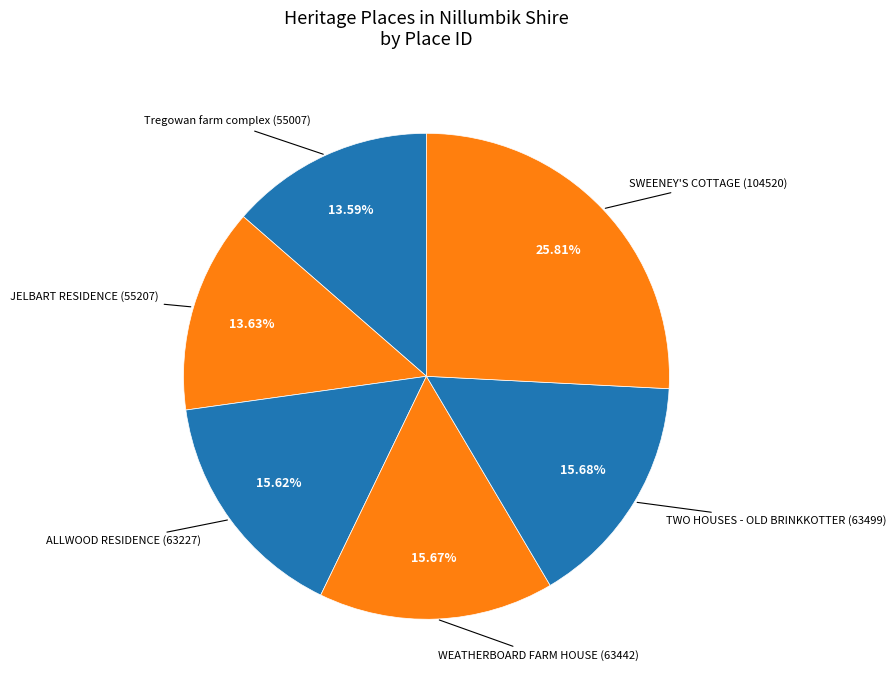

How many segments does this pie chart have?

6